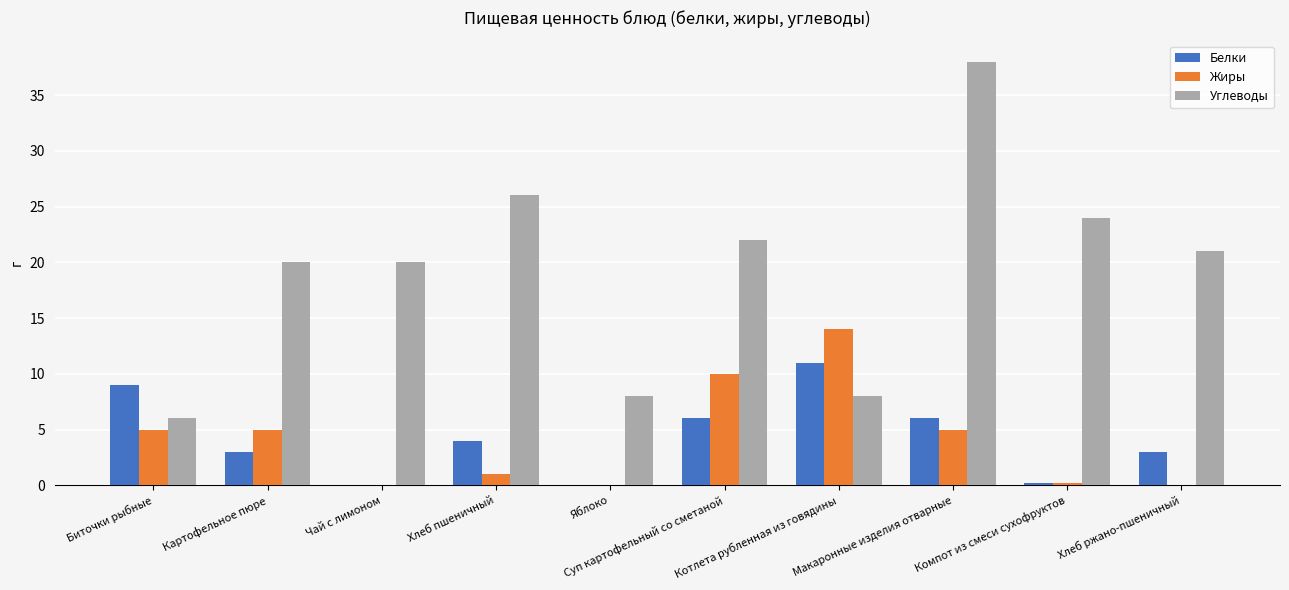

Which series has the largest total across all categories?

Углеводы